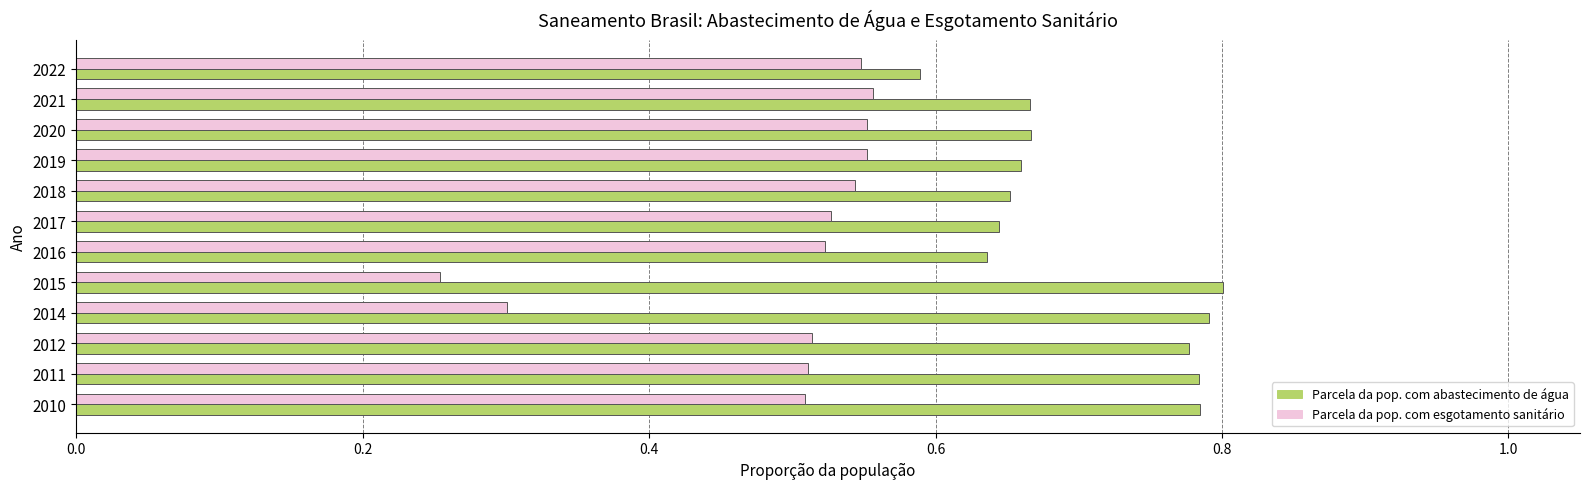

At which category does the chart reach its minimum across all series?

2015